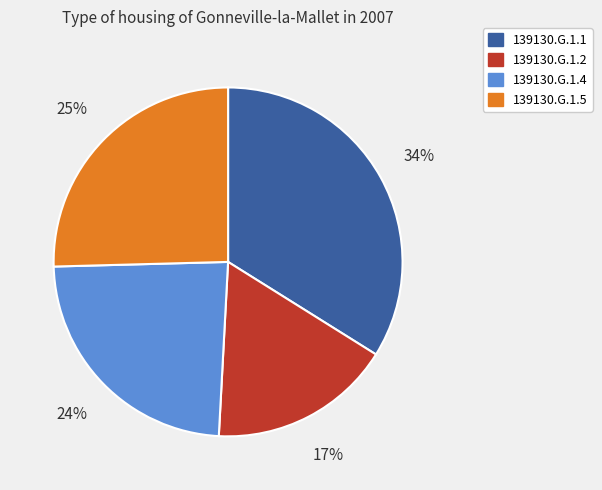

How many segments does this pie chart have?

4